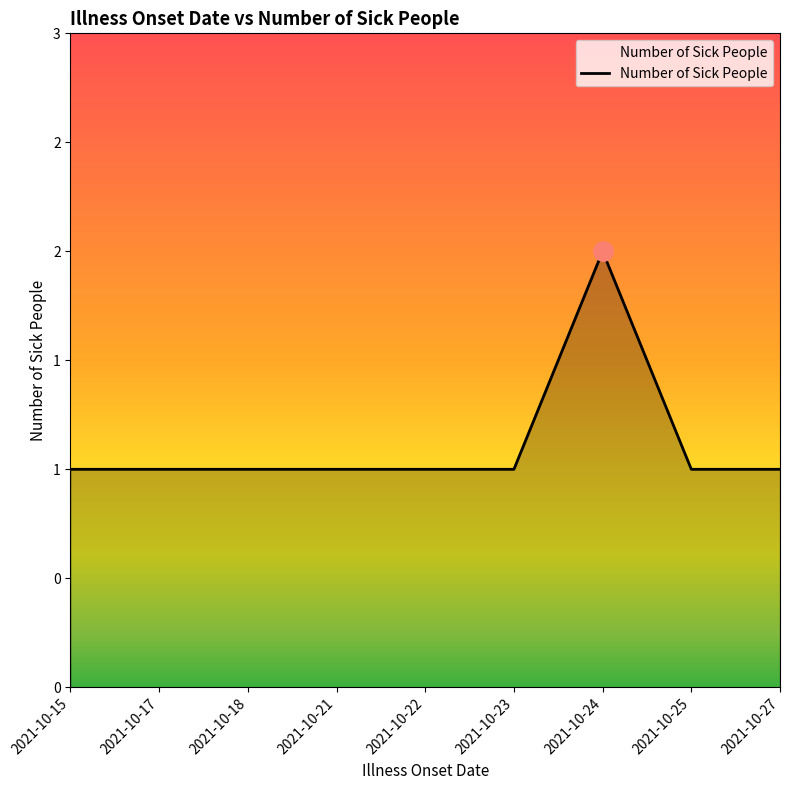

What is the sum of all values?

10